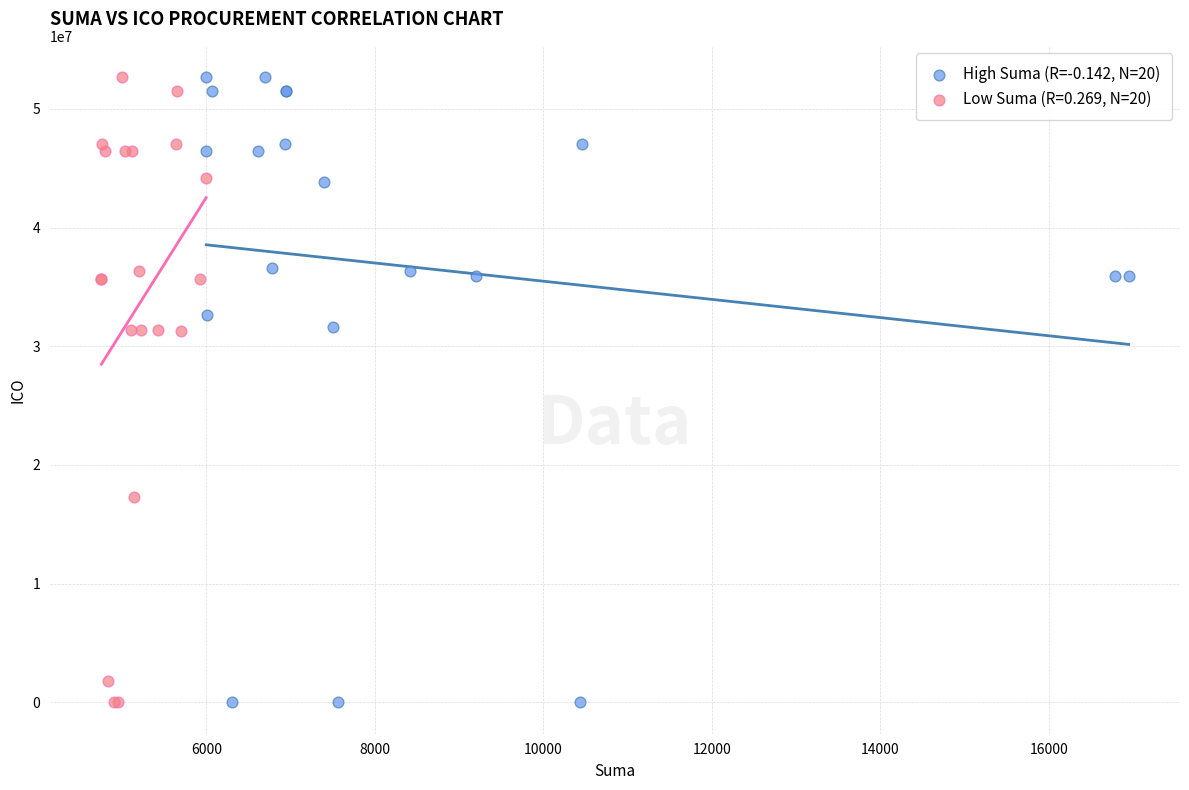

What are all the series names shown in the legend?

High Suma (R=-0.142, N=20), Low Suma (R=0.269, N=20)